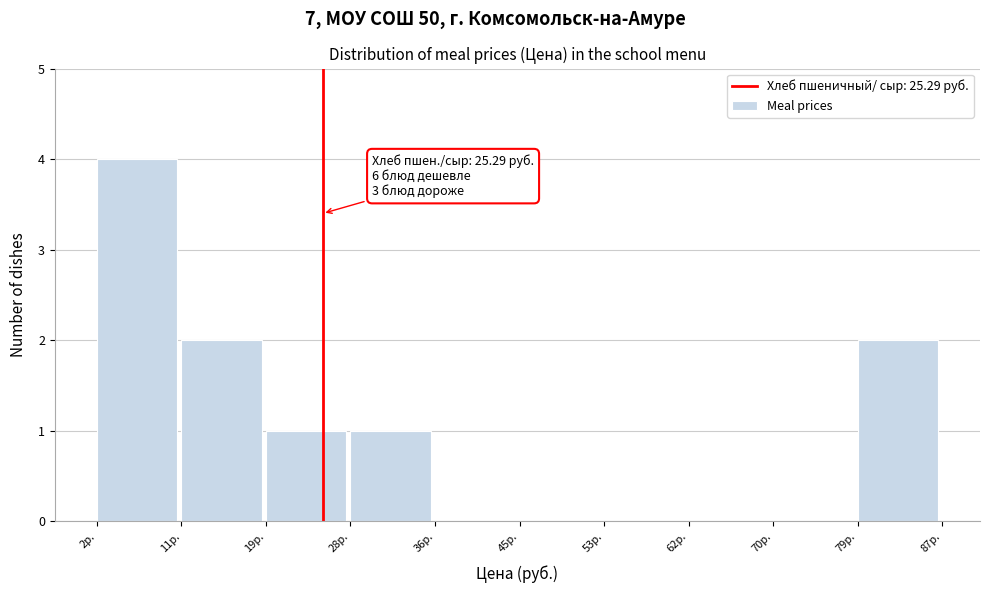

Over which range of the x-axis is the bar tallest?

2 to 11